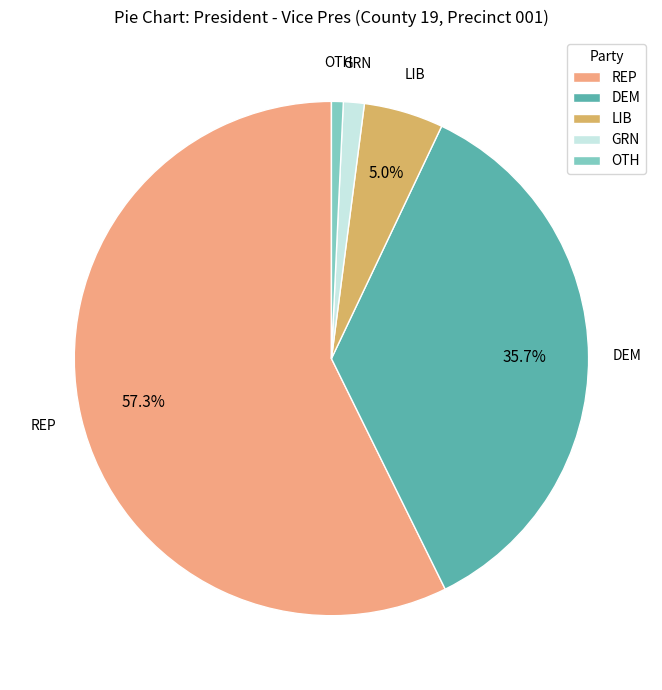

How much of the chart is everything except LIB?

95.0%